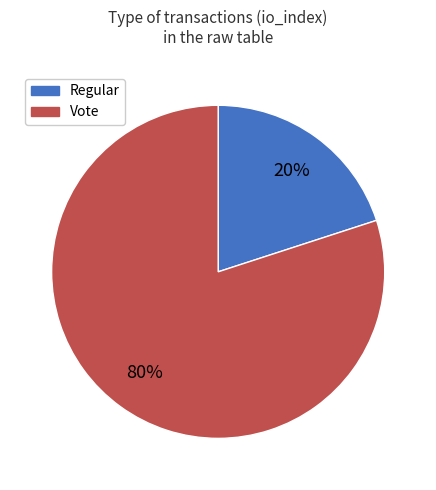

Does Regular account for over 50% of the chart?

No